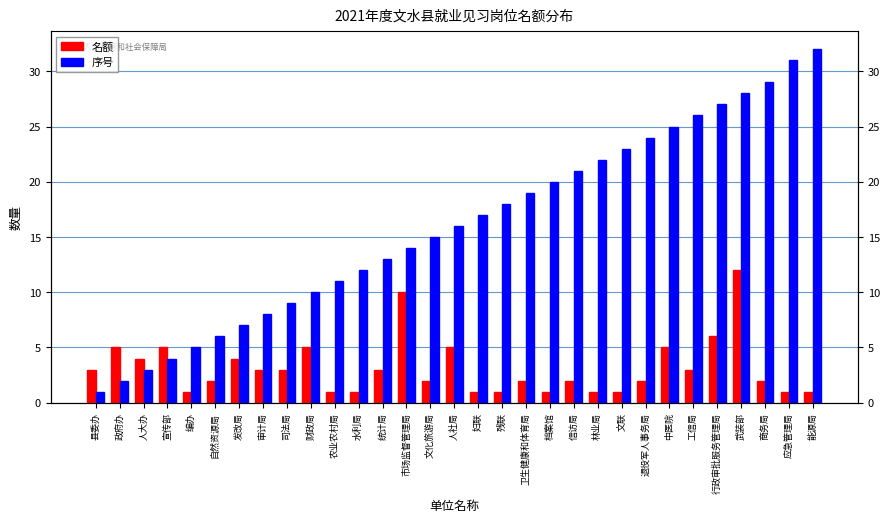

Is it true that 名额 equals 1 at 妇联?

True